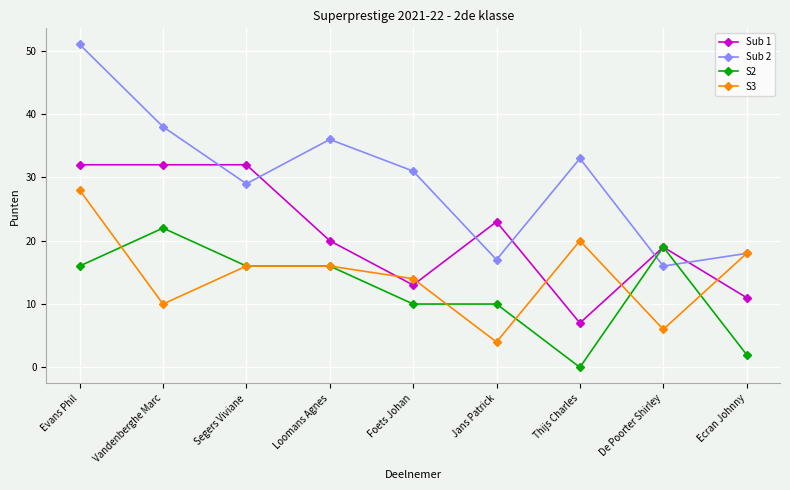

The value of S3 at Foets Johan is 10. True or false?

False